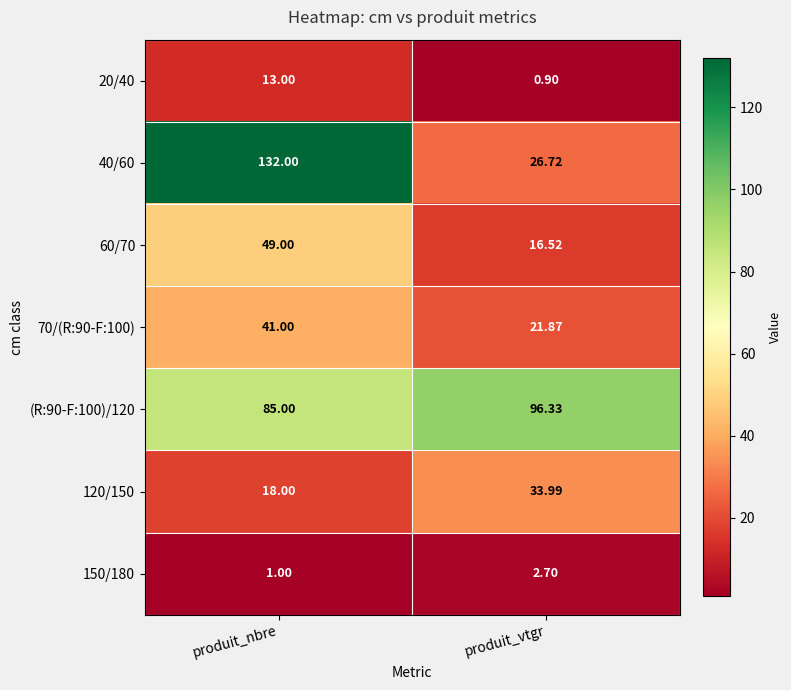

Which category has the highest value across all series?

produit_nbre